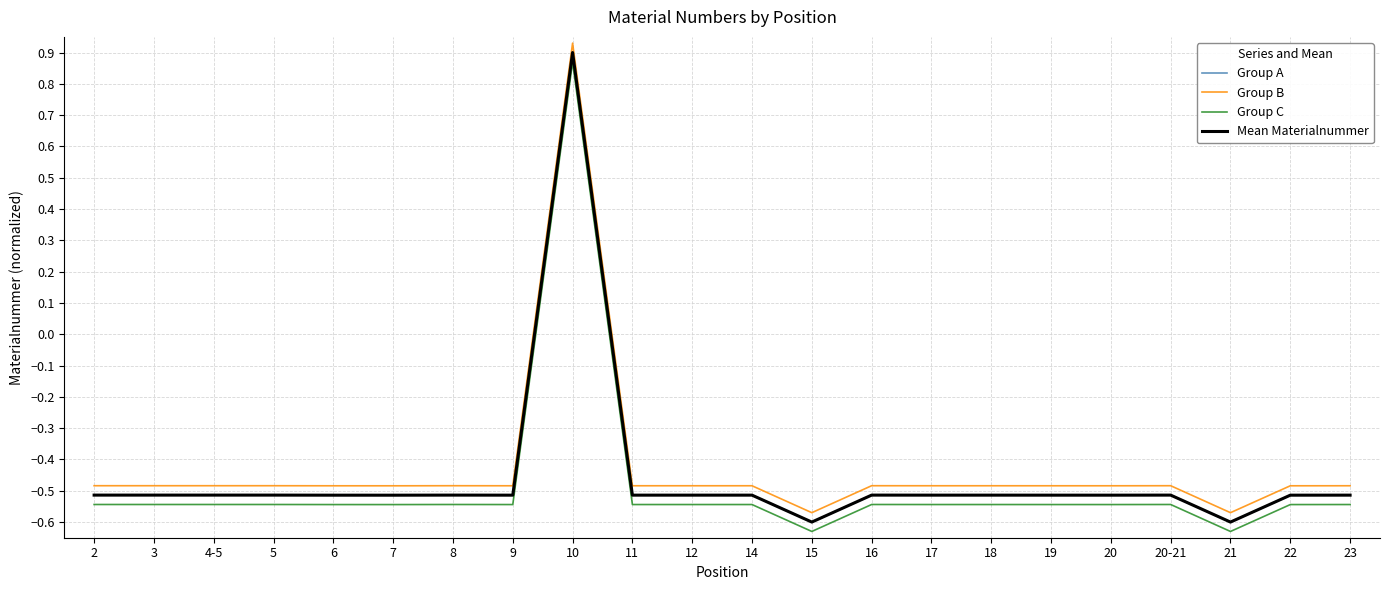

Where is Group A nearest to the value 0?

8